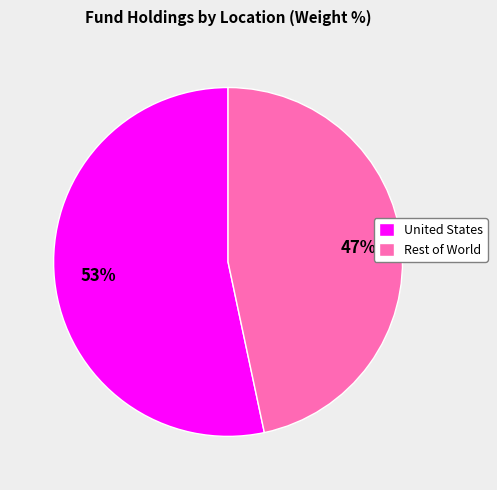

Between United States and Rest of World, which is larger?

United States